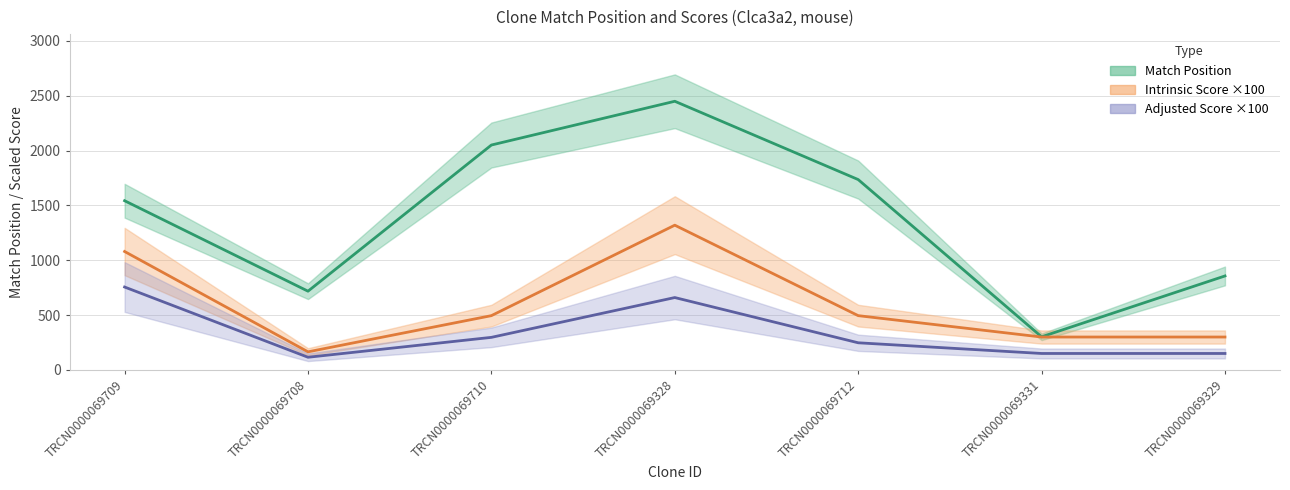

What is the label of the 3rd point from the left?

TRCN0000069710